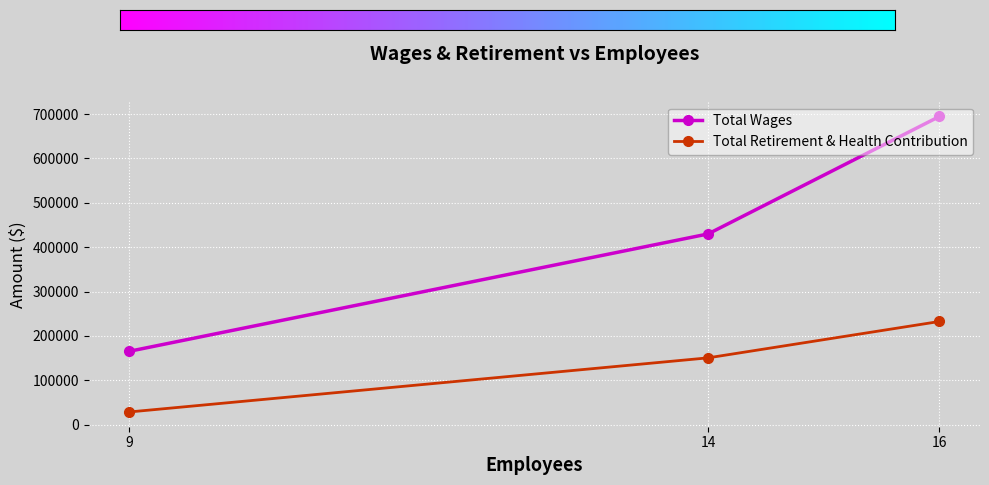

Is this an area chart (filled region under the line)?

No